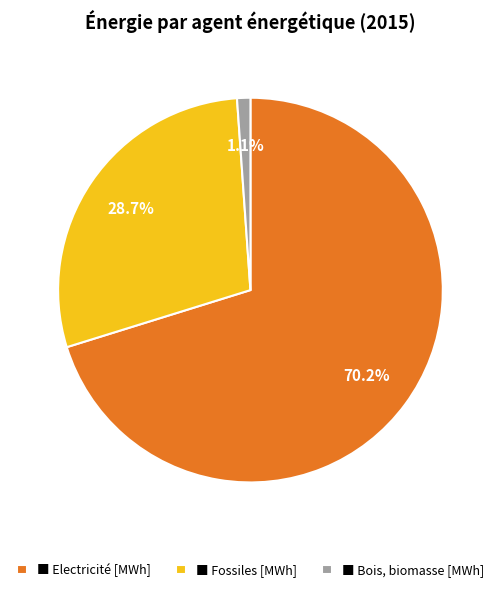

Which has a higher value, ■ Electricité [MWh] or ■ Fossiles [MWh]?

■ Electricité [MWh]